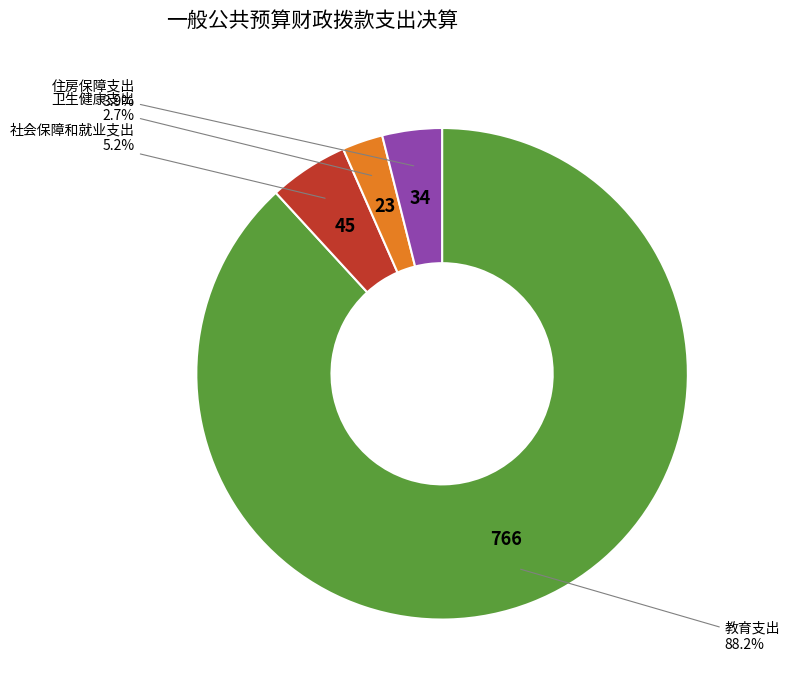

How many slices are in this pie chart?

4